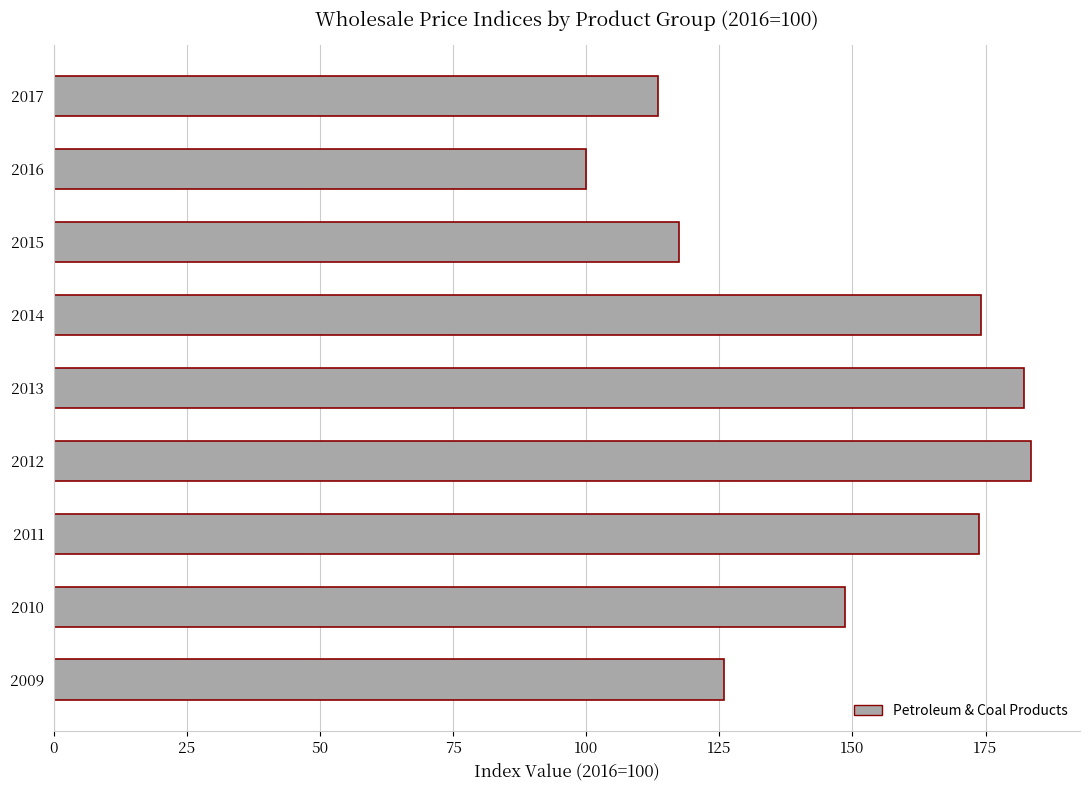

What is the sum of all values?

1318.9